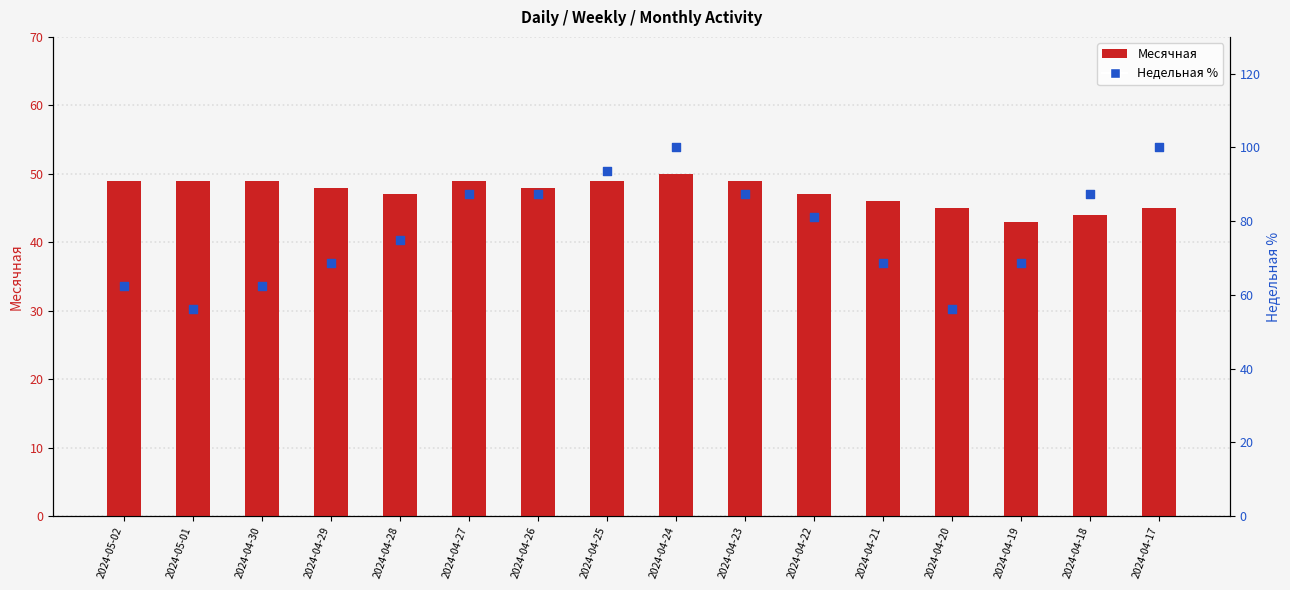

Which series has the largest total across all categories?

Недельная %